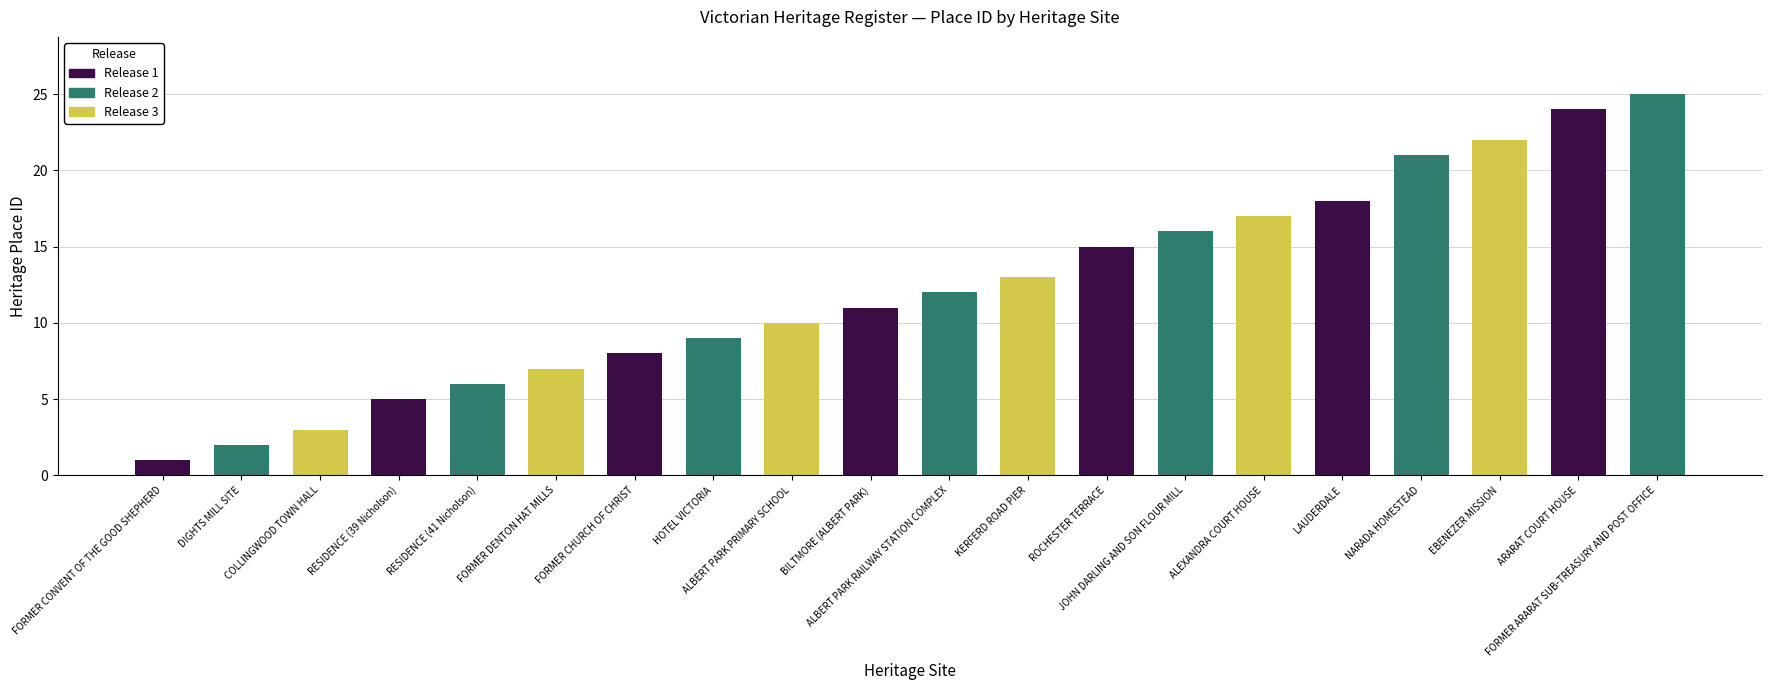

List the labels in order of value, smallest first.

FORMER CONVENT OF THE GOOD SHEPHERD, DIGHTS MILL SITE, COLLINGWOOD TOWN HALL, RESIDENCE (39 Nicholson), RESIDENCE (41 Nicholson), FORMER DENTON HAT MILLS, FORMER CHURCH OF CHRIST, HOTEL VICTORIA, ALBERT PARK PRIMARY SCHOOL, BILTMORE (ALBERT PARK), ALBERT PARK RAILWAY STATION COMPLEX, KERFERD ROAD PIER, ROCHESTER TERRACE, JOHN DARLING AND SON FLOUR MILL, ALEXANDRA COURT HOUSE, LAUDERDALE, NARADA HOMESTEAD, EBENEZER MISSION, ARARAT COURT HOUSE, FORMER ARARAT SUB-TREASURY AND POST OFFICE